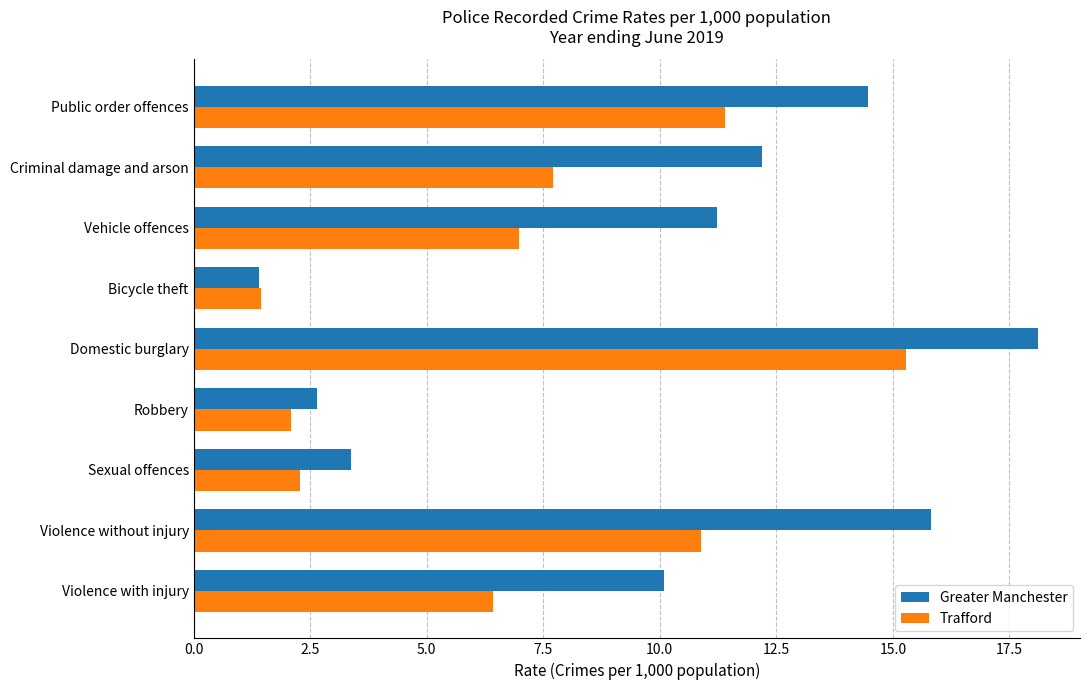

How many values in the Greater Manchester series are below 11?

4